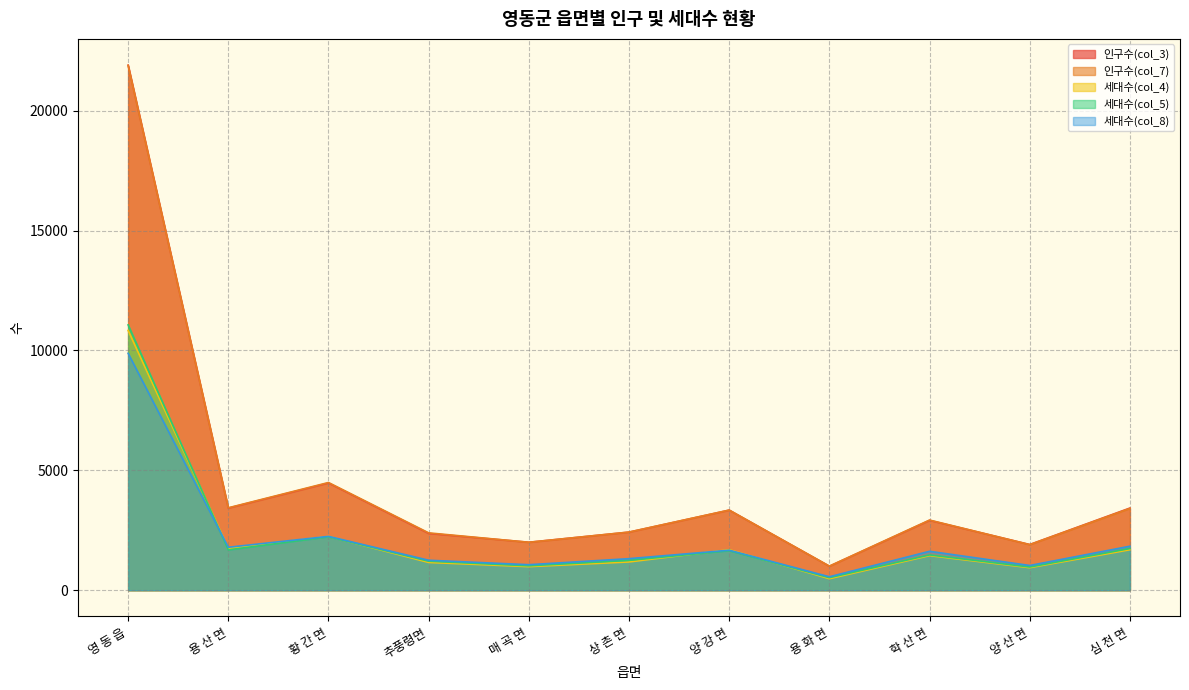

At which label does 세대수(col_4) first exceed 1442?

영 동 읍